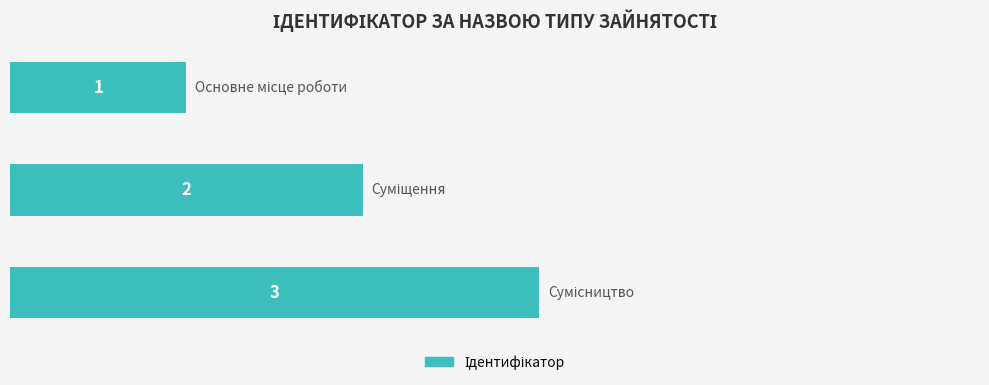

Count the values in the range 1 to 3.

3